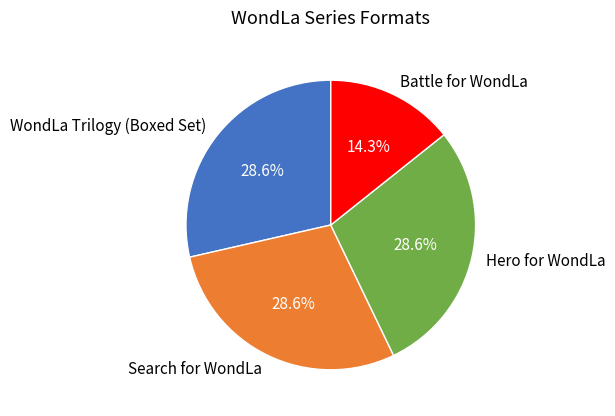

Does Hero for WondLa account for over 50% of the chart?

No